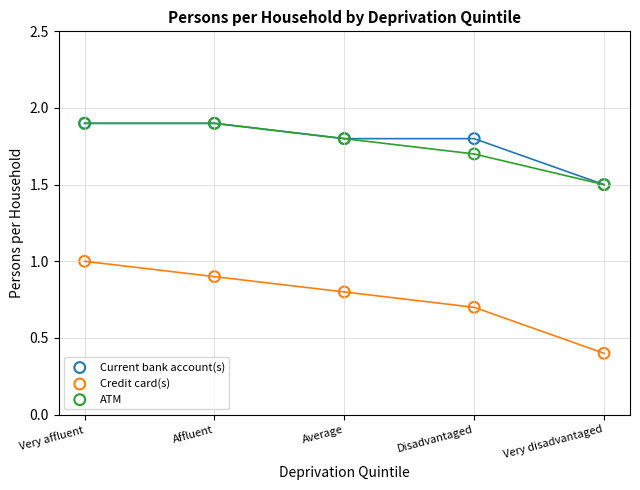

Which series reaches the minimum Y coordinate?

Credit card(s)